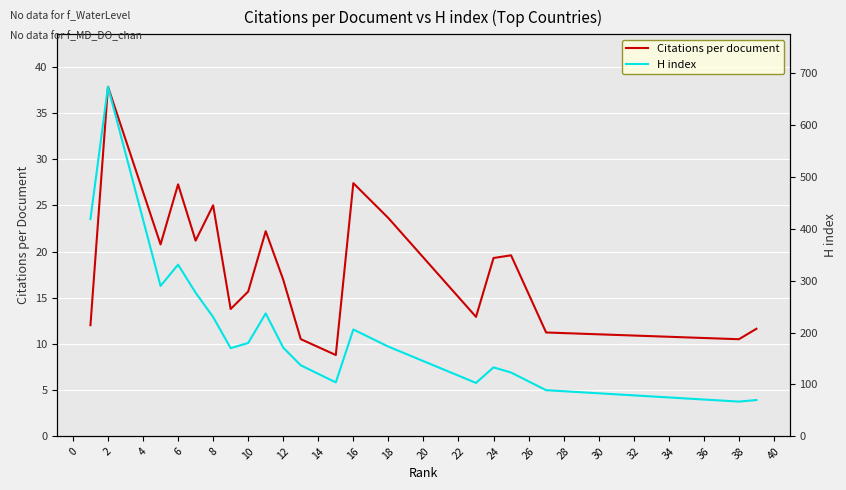

Is it true that Citations per document equals 12.6 at 24?

False